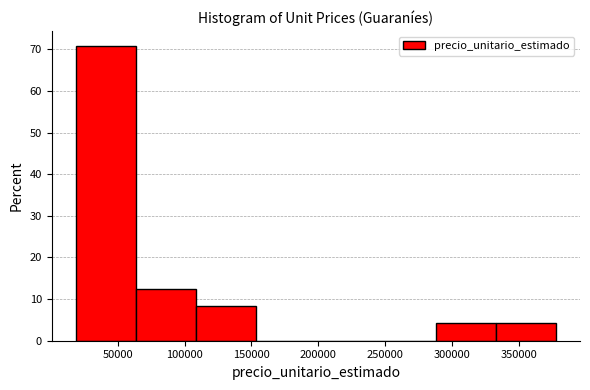

Reading left to right, list every bar in this chart as the range it spans on the x-axis followed by its height. Neither the bar edges nor the heights are printed on the chart, so give them approximately, as read against the axes.

20000 to 65000: 71
65000 to 110000: 13
110000 to 155000: 8
155000 to 200000: 0
200000 to 245000: 0
245000 to 290000: 0
290000 to 335000: 4
335000 to 380000: 4